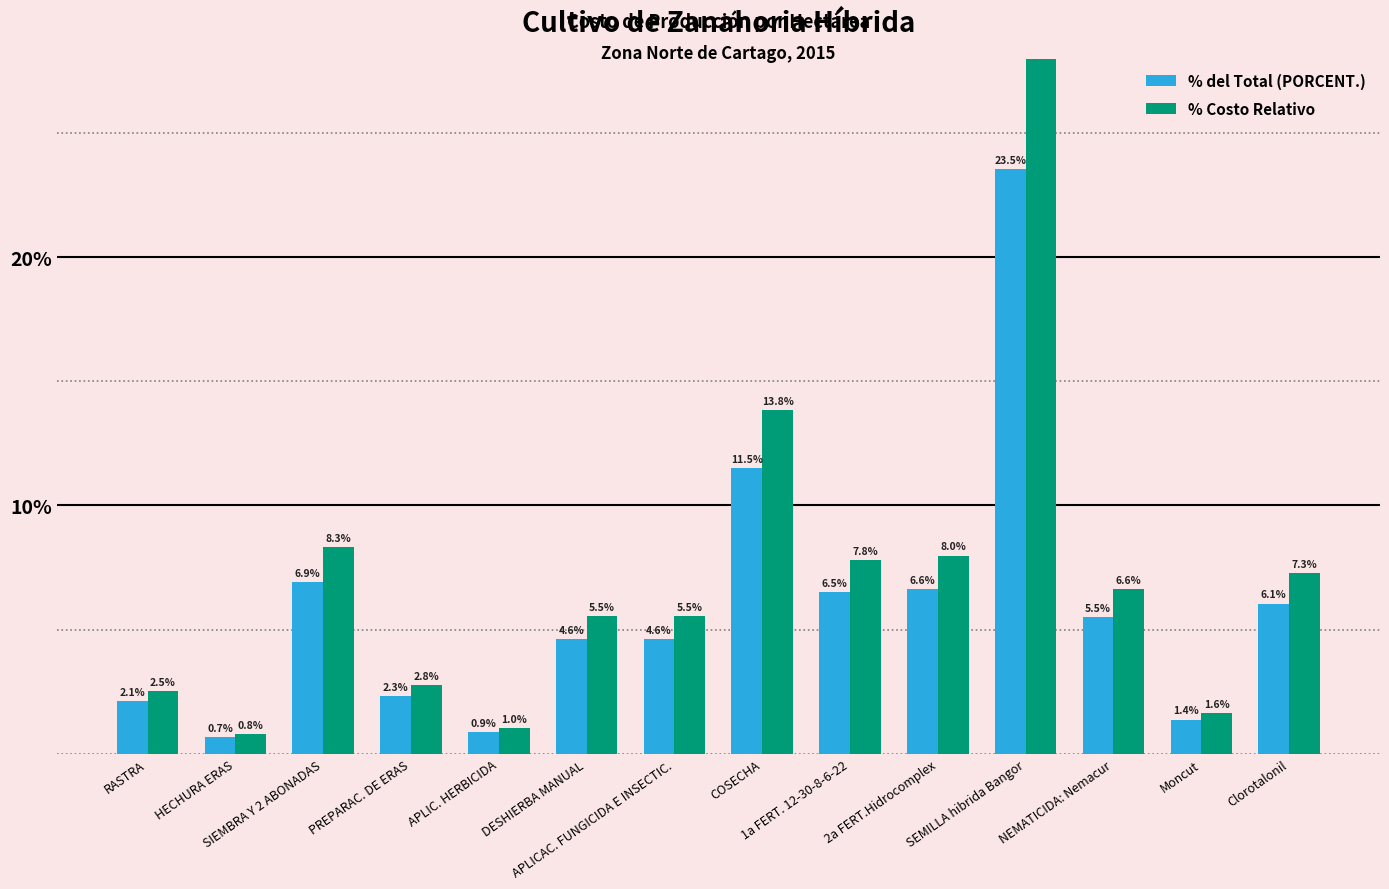

At SEMILLA hibrida Bangor, list the series in order from largest to smallest.

% Costo Relativo, % del Total (PORCENT.)